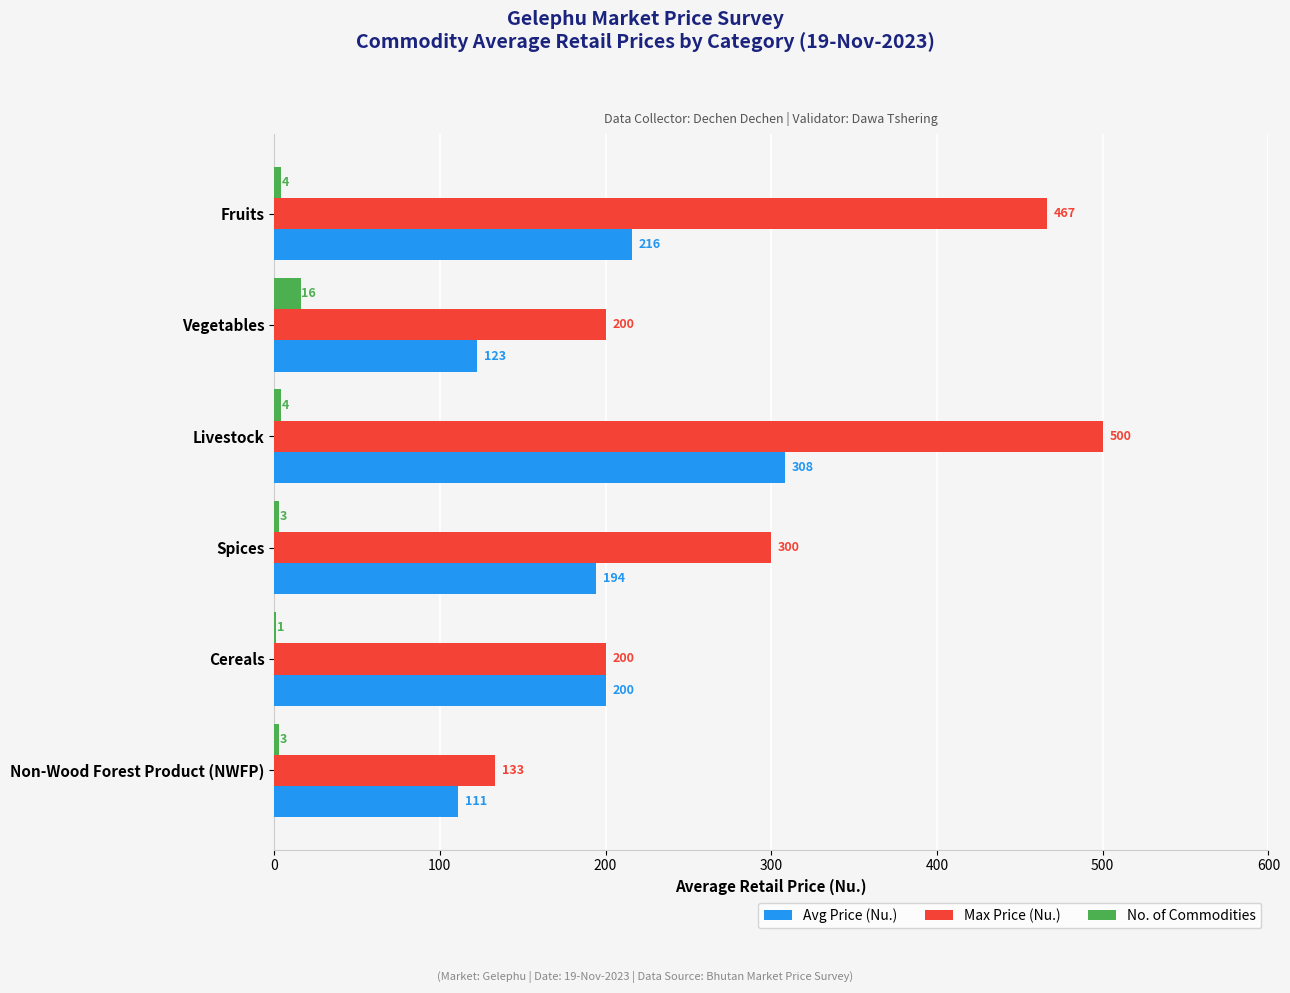

How many categories are shown in the chart?

6